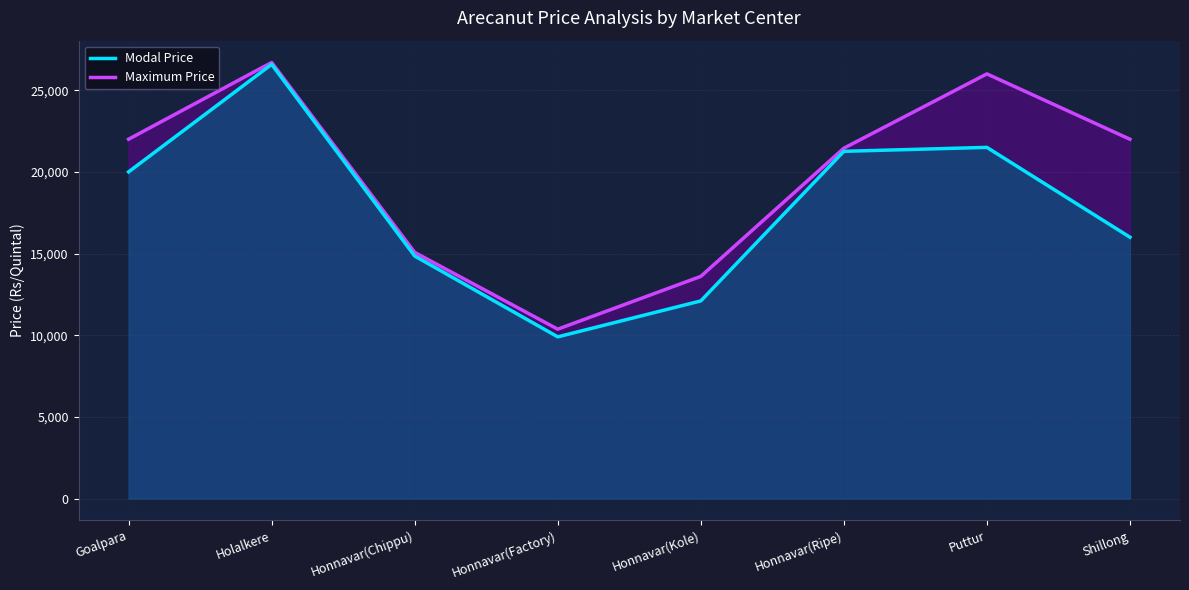

Reading left to right, transcribe all the data shown in this chart.

Modal Price: 20000	26585	14849	9899	12099	21259	21500	16000
Maximum Price: 22000	26699	15069	10369	13600	21449	26000	22000